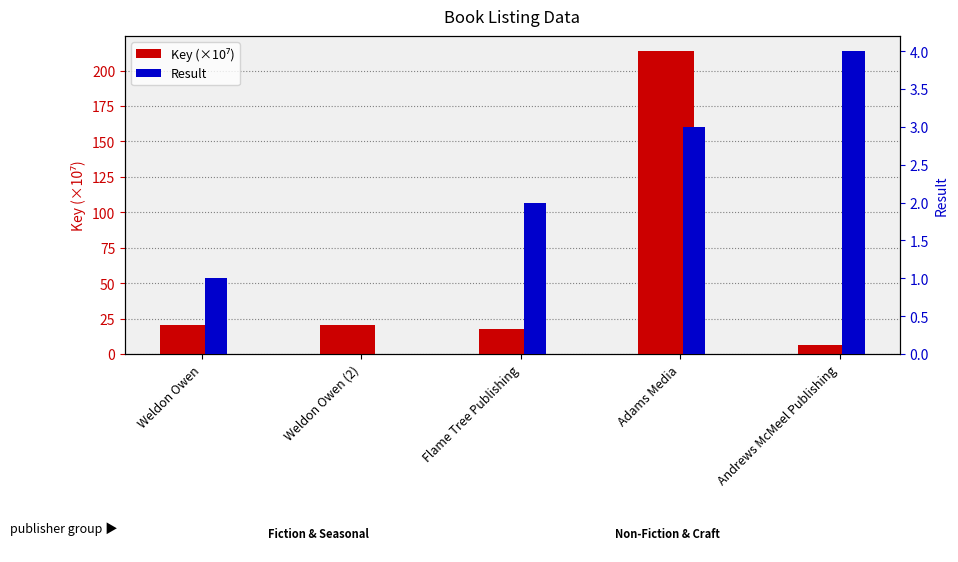

Reading left to right, what are all the values shown in this chart?

Key (×10⁷): 20.3	20.3	17.5	213.8	6.6
Result: 1.0	0.0	2.0	3.0	4.0